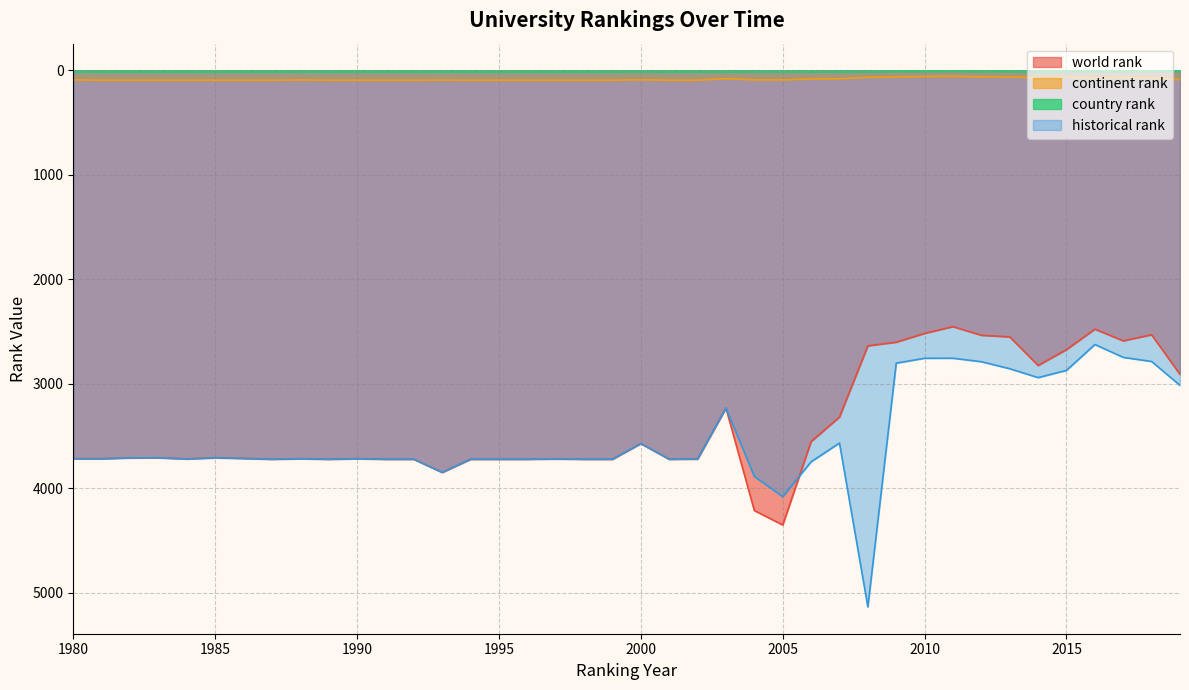

Which has a higher value, 2018 or 2014?

2014